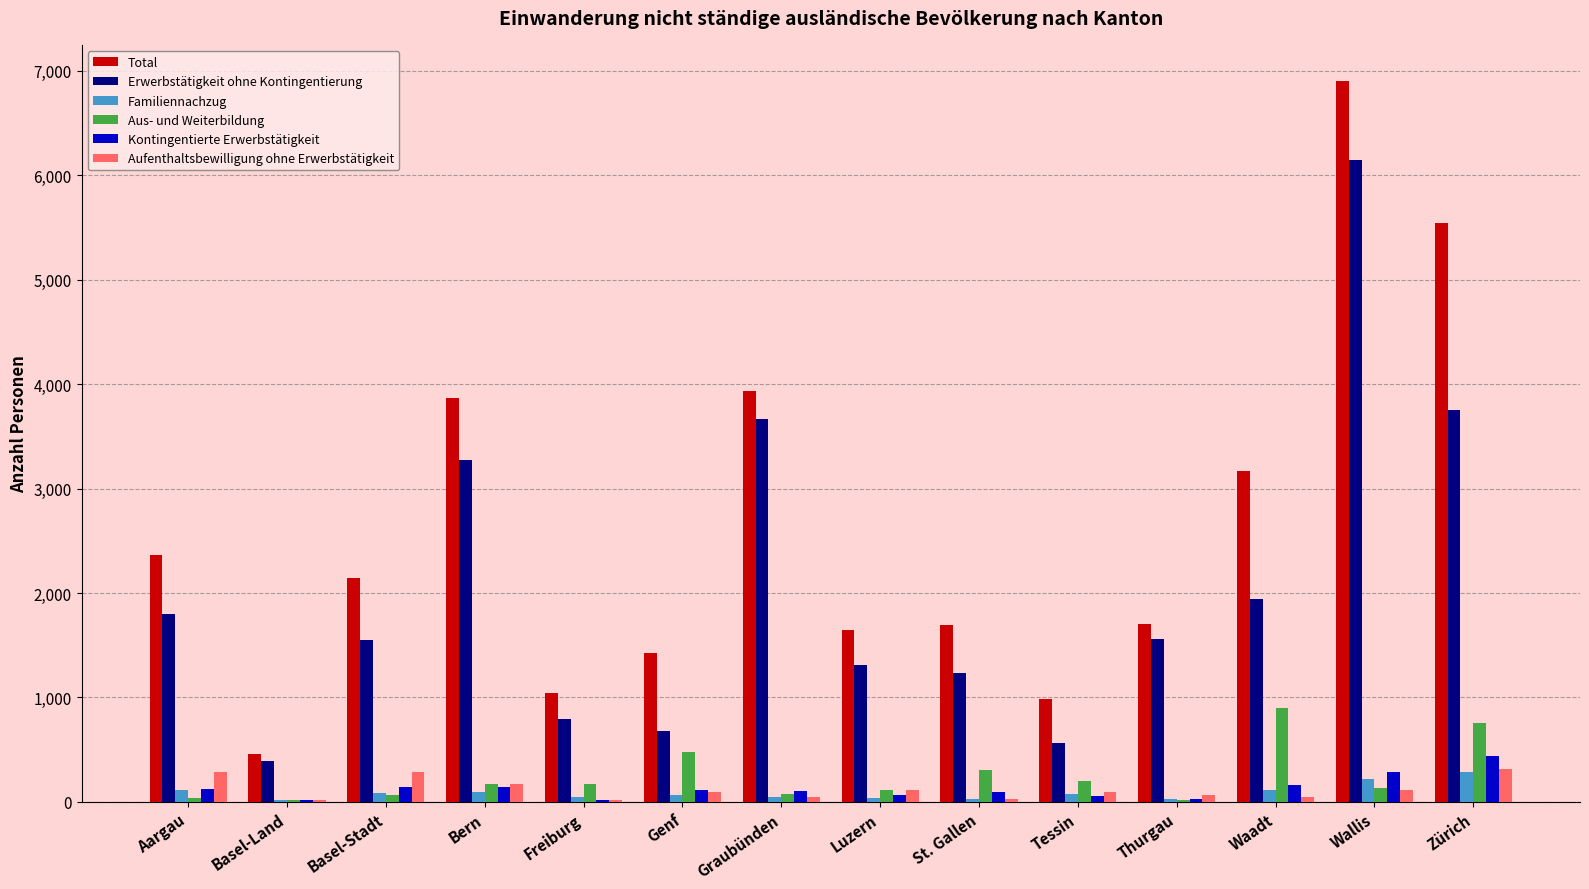

Which label corresponds to the largest value in the chart?

Wallis